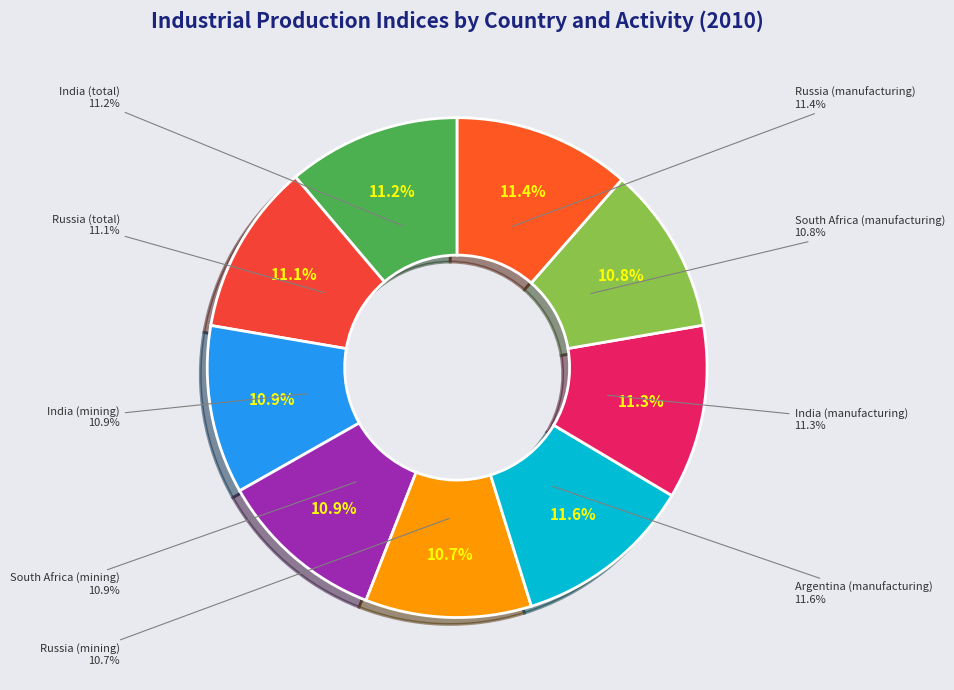

Rank the categories by value from lowest to highest.

Russia (mining), South Africa (manufacturing), South Africa (mining), India (mining), Russia (total), India (total), India (manufacturing), Russia (manufacturing), Argentina (manufacturing)